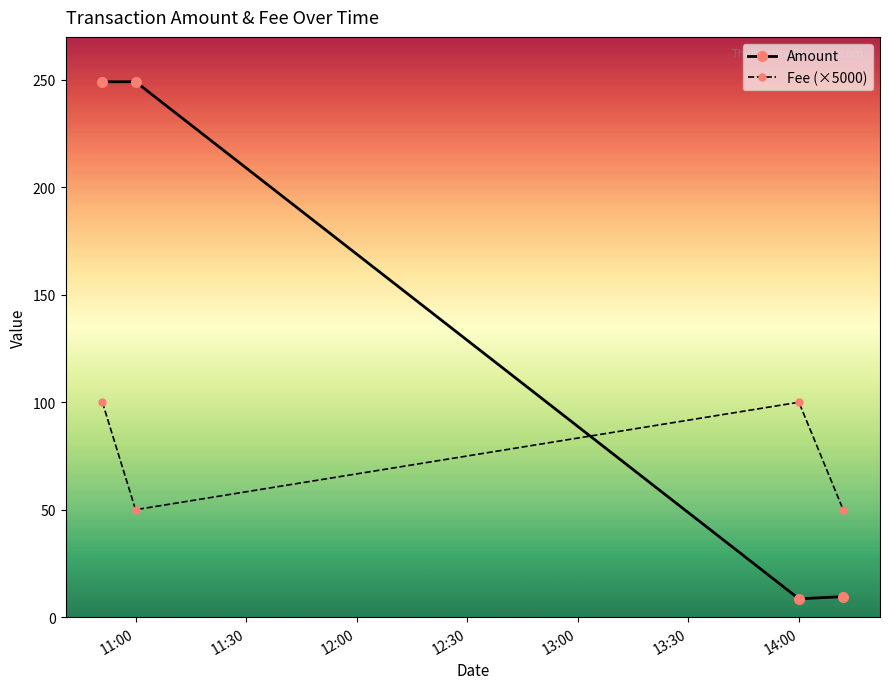

What is the value of the Amount point at the 4th from the left?

9.6